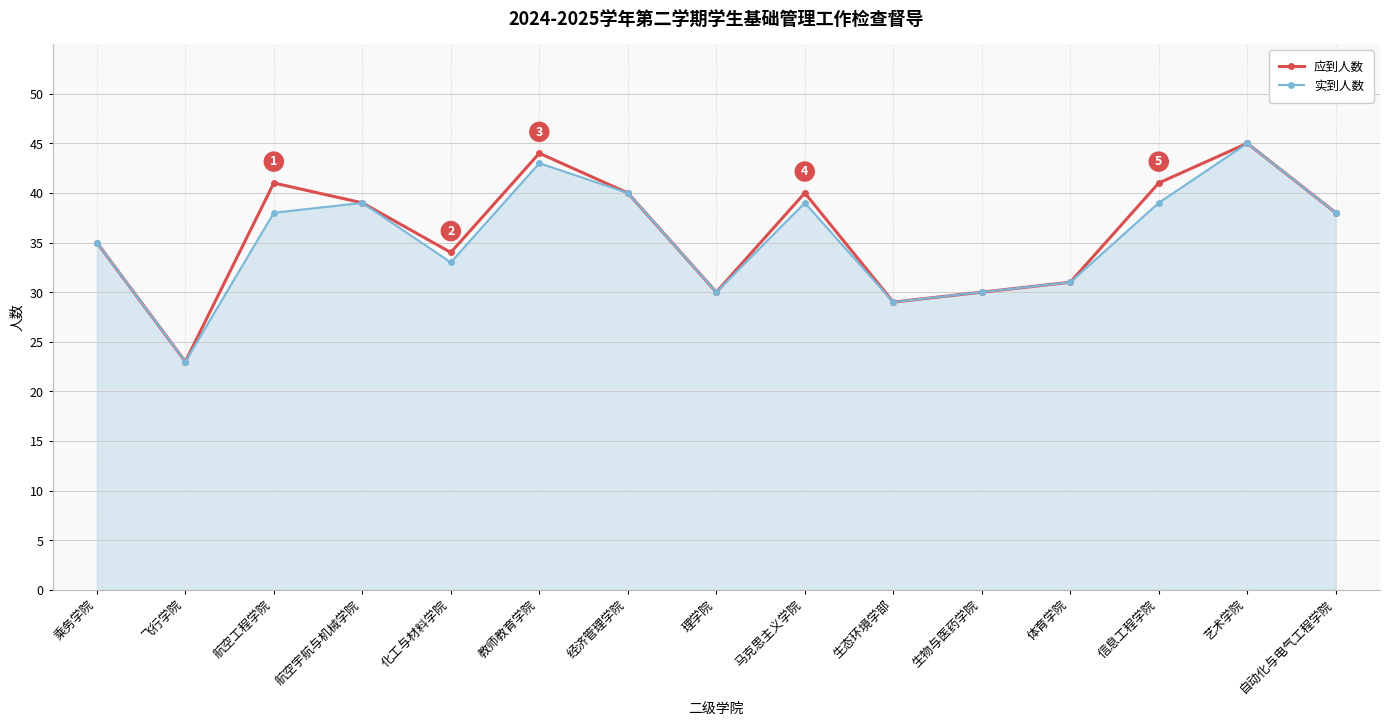

In 应到人数, how many points are lower than both neighbors (excluding endpoints)?

4